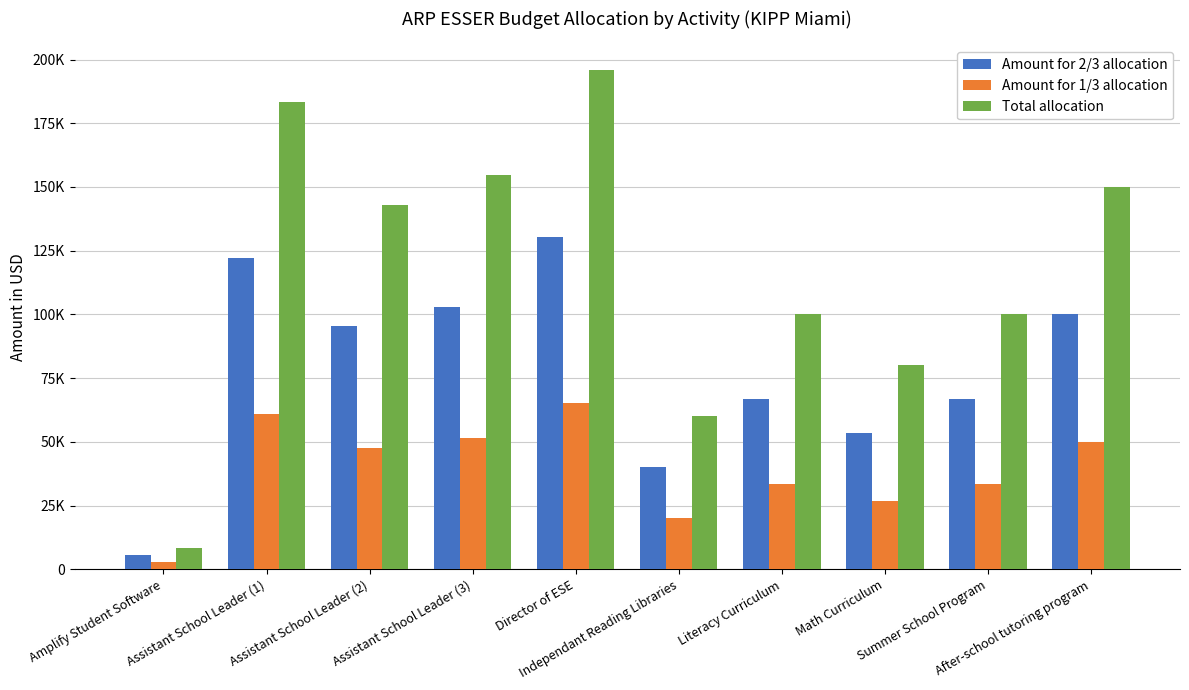

What are all the series names shown in the legend?

Amount for 2/3 allocation, Amount for 1/3 allocation, Total allocation